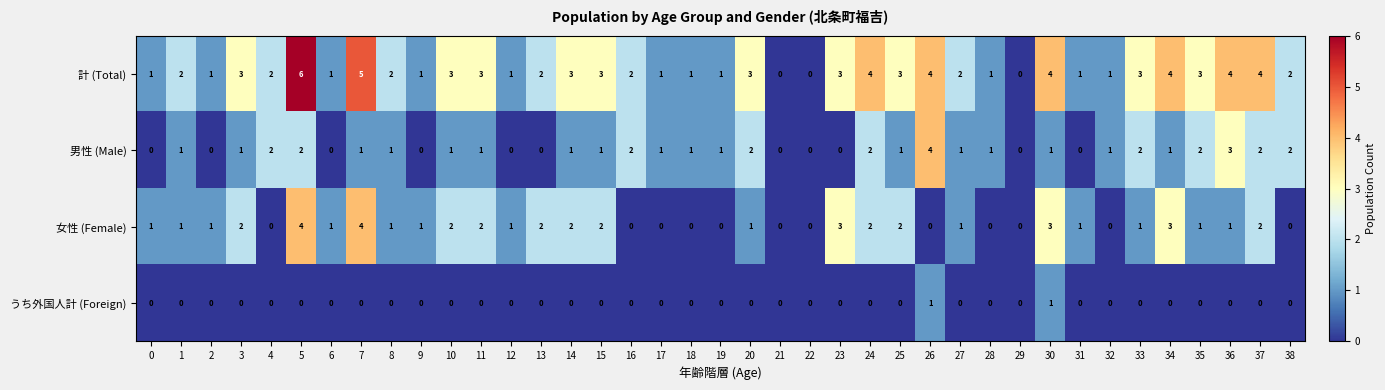

What value does the 計 (Total) series have at 20?

3